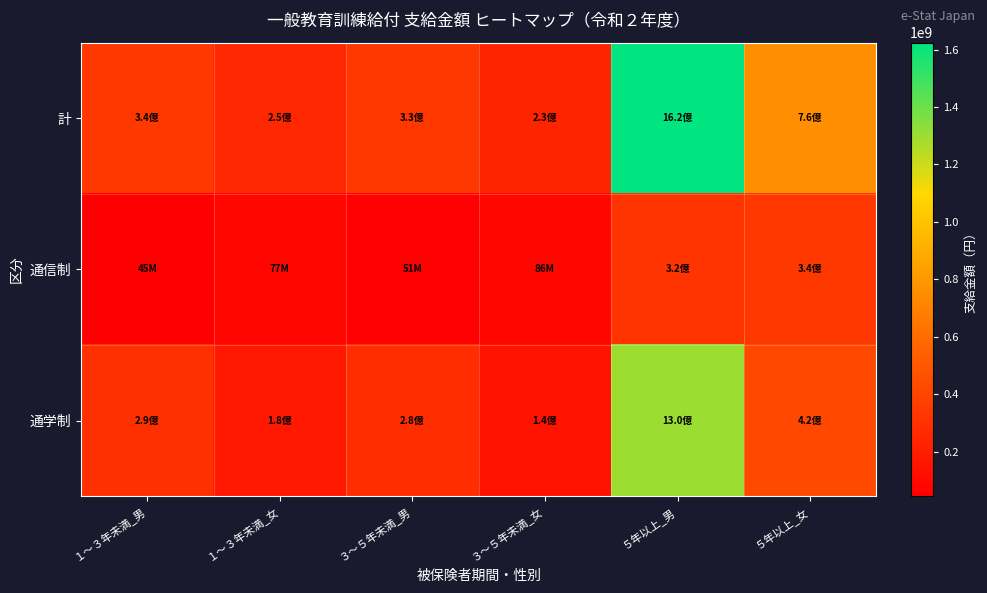

Reading right to left, list all the values displayed in this chart.

計: ５年以上_女=756125454	５年以上_男=1623834045	３～５年未満_女=230530190	３～５年未満_男=331326580	１～３年未満_女=254182040	１～３年未満_男=338211583
通信制: ５年以上_女=339448877	５年以上_男=320817016	３～５年未満_女=86092853	３～５年未満_男=51309579	１～３年未満_女=77497894	１～３年未満_男=45031409
通学制: ５年以上_女=416676577	５年以上_男=1303017029	３～５年未満_女=144437337	３～５年未満_男=280017001	１～３年未満_女=176684146	１～３年未満_男=293180174